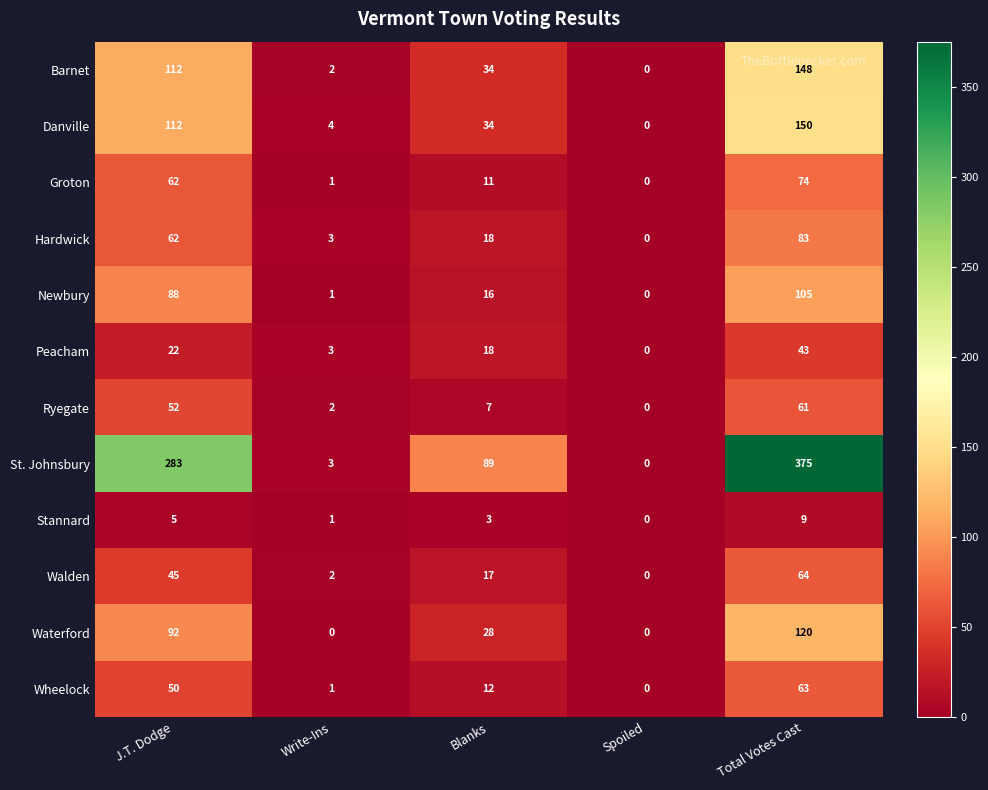

Which series changed the most between J.T. Dodge and Spoiled?

St. Johnsbury